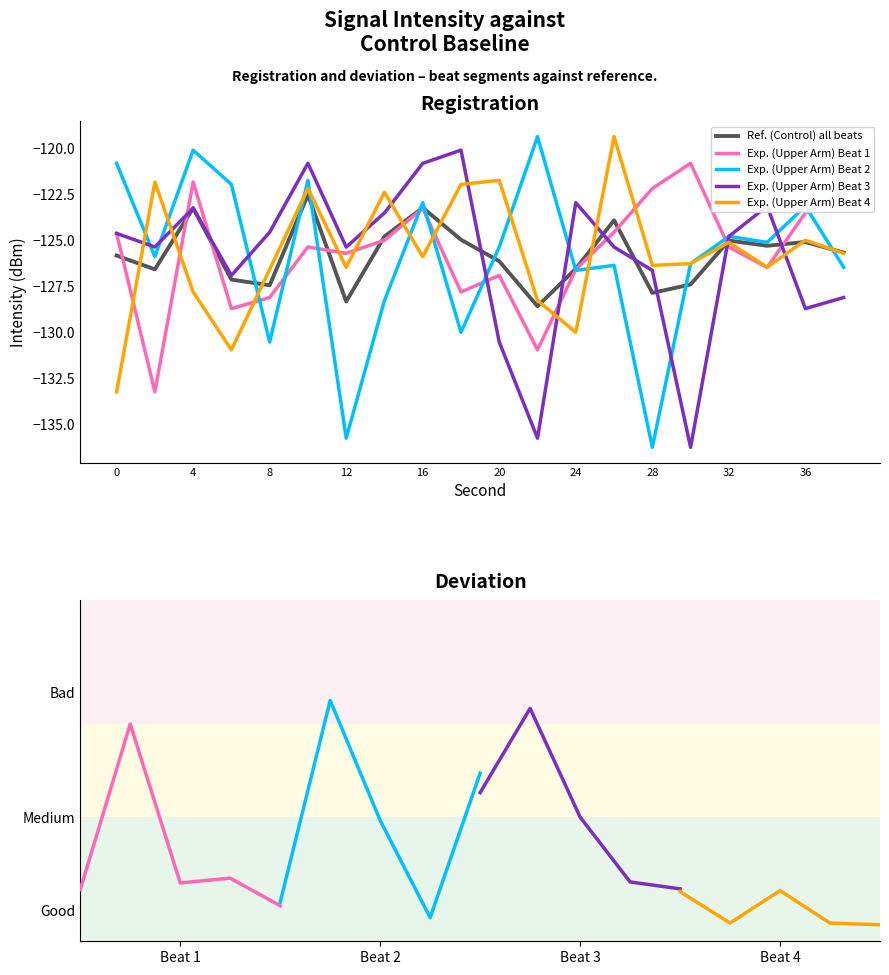

At which category does Beat 2 reach its first local valley?

2